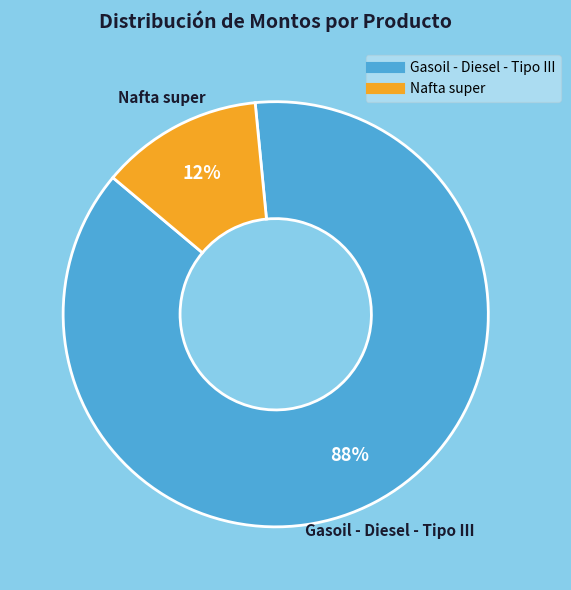

Which category has the biggest portion of the pie?

Gasoil - Diesel - Tipo III